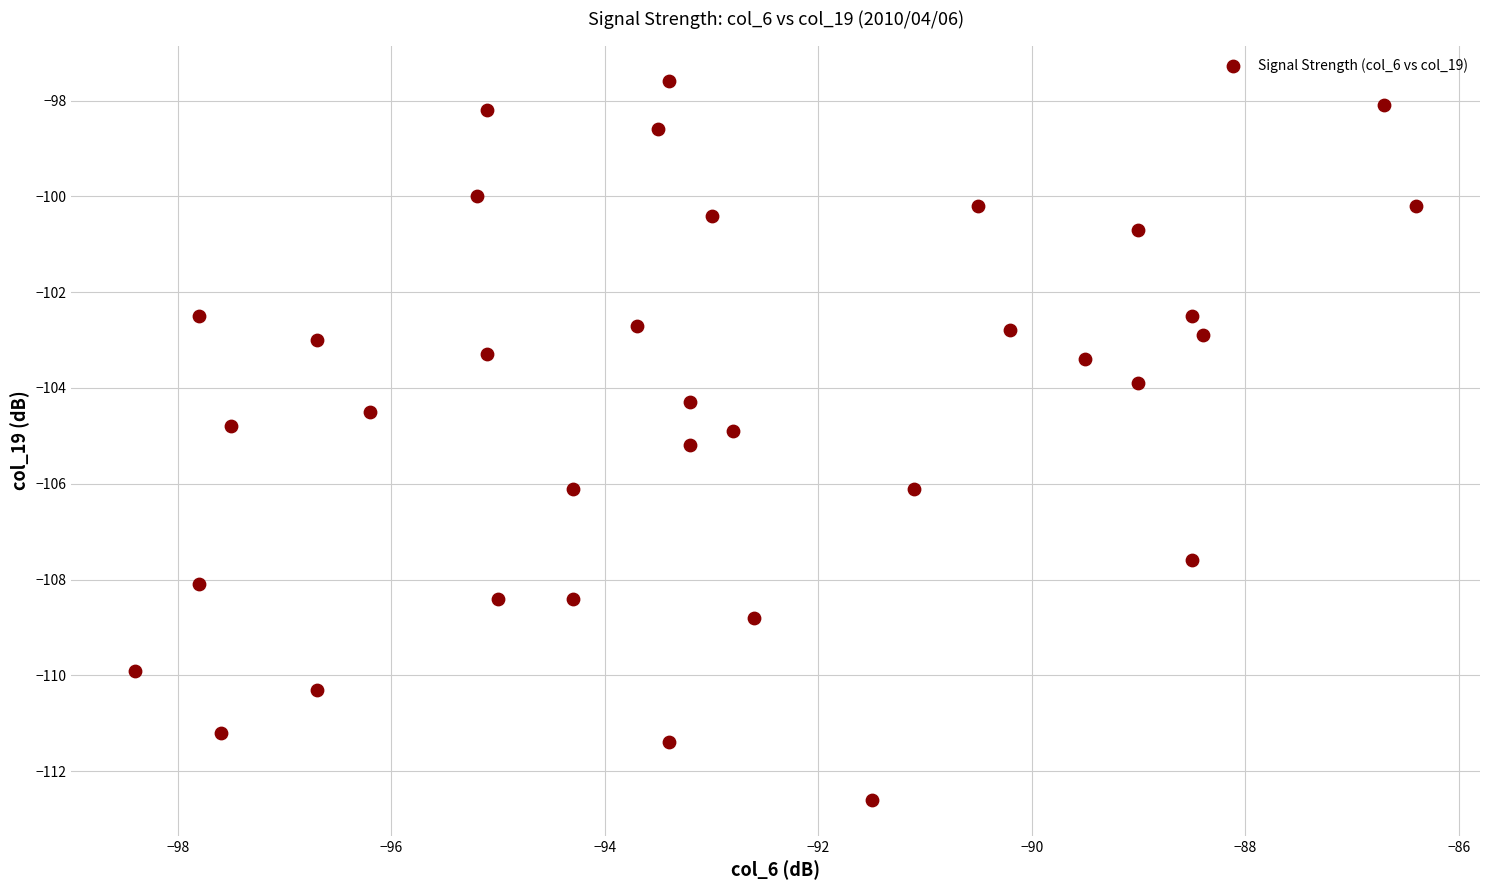

What is the range of X values (max minus min)?

12.0